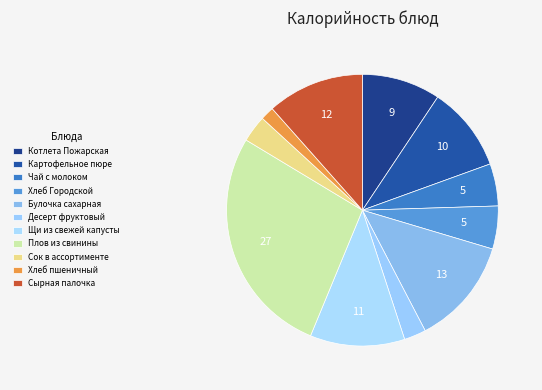

To the nearest percent, what is the average slice percentage?

9%